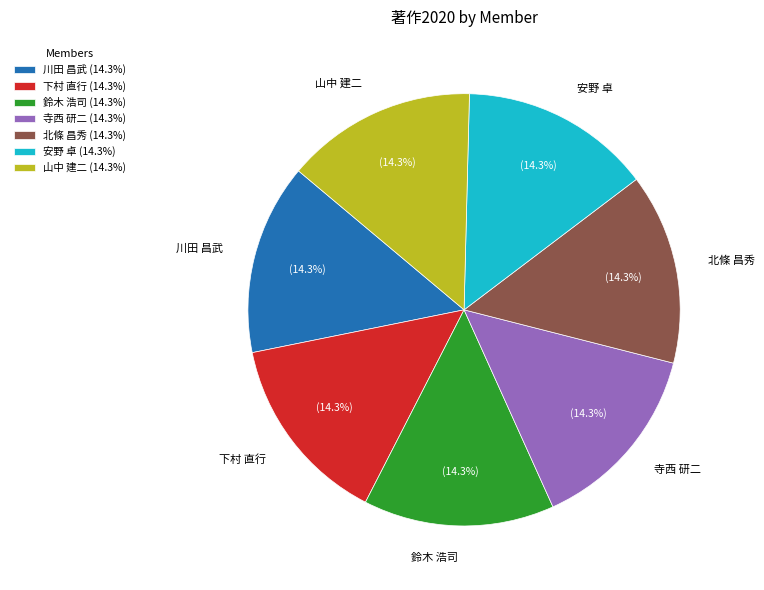

To the nearest percent, what is the difference between the largest and smallest slice percentages?

0%